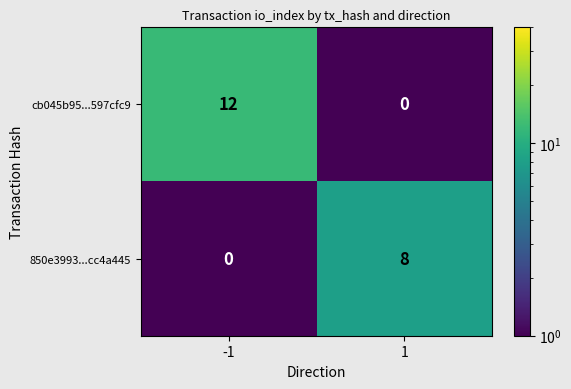

Between -1 and 1, which series saw the biggest shift?

cb045b95...597cfc9